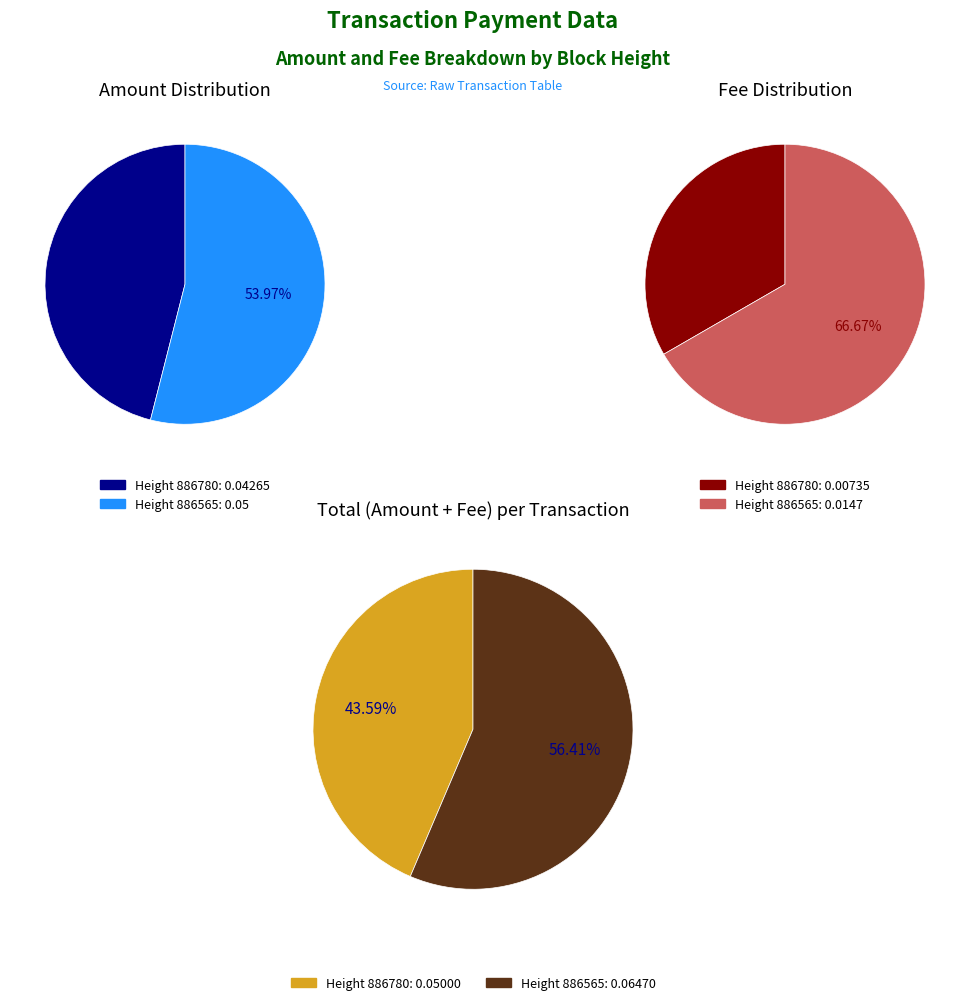

What is the smallest slice in the pie chart?

886780